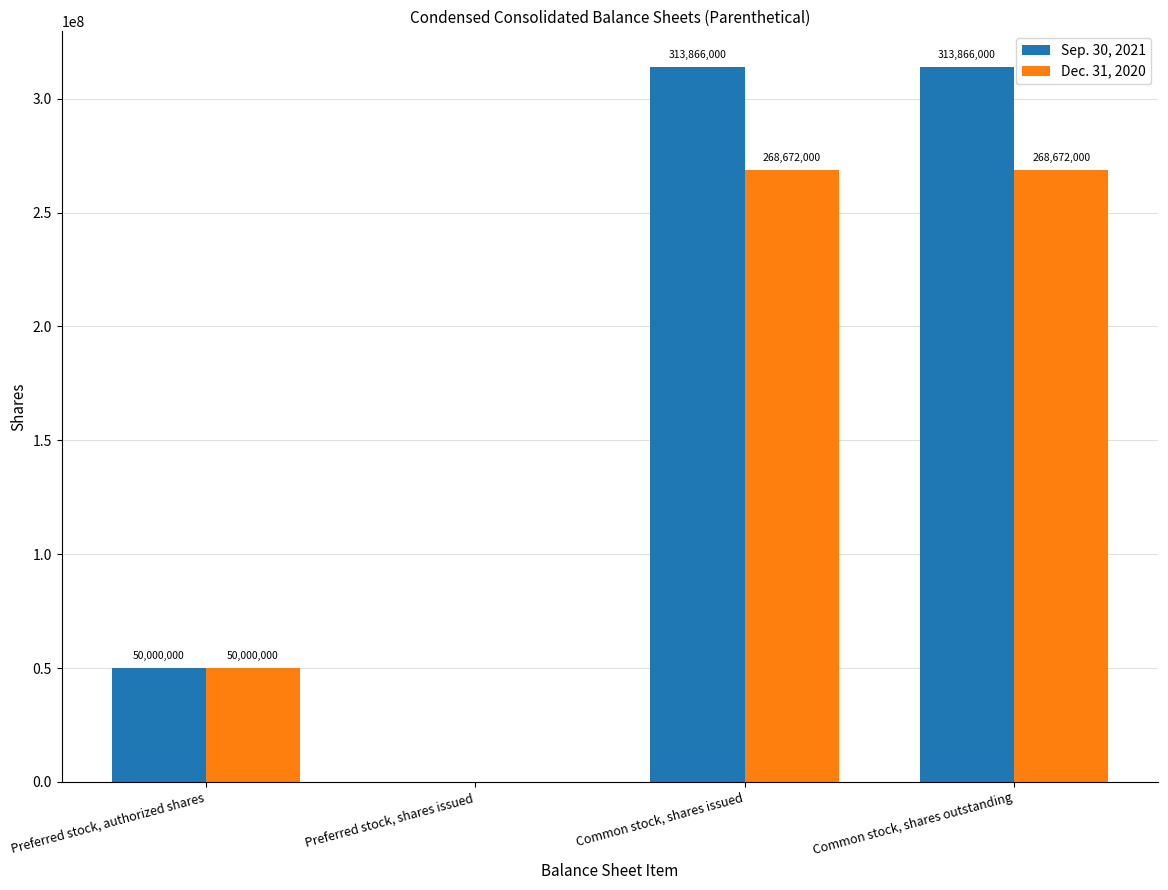

Reading right to left, extract all data points from this chart.

Sep. 30, 2021: Common stock, shares outstanding=313866000	Common stock, shares issued=313866000	Preferred stock, shares issued=0	Preferred stock, authorized shares=50000000
Dec. 31, 2020: Common stock, shares outstanding=268672000	Common stock, shares issued=268672000	Preferred stock, shares issued=0	Preferred stock, authorized shares=50000000